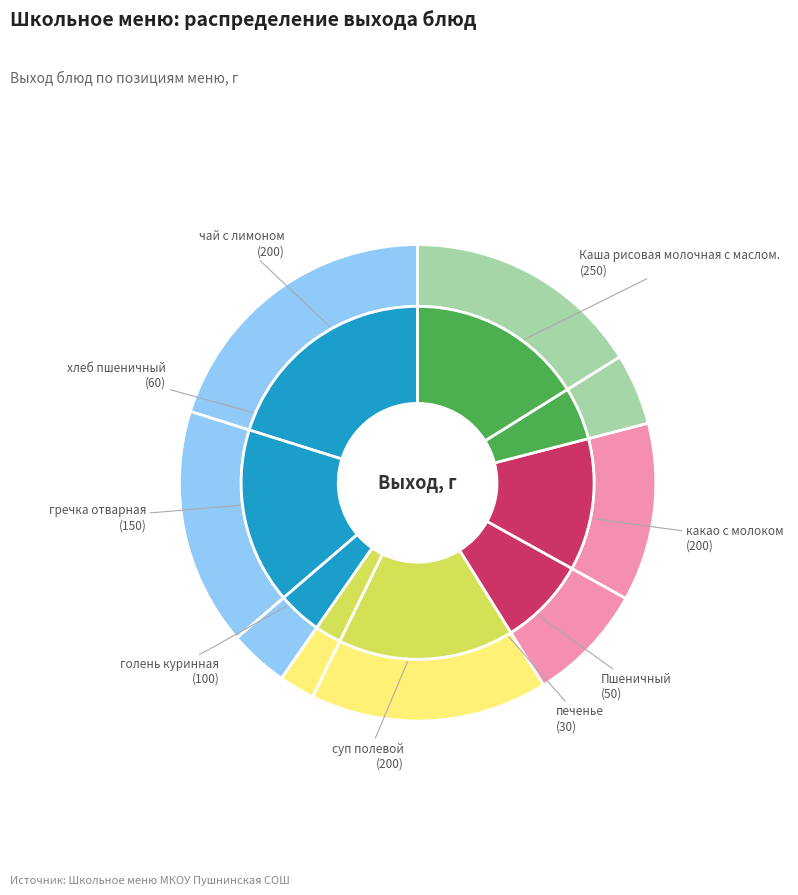

Is there a majority slice in this chart?

No